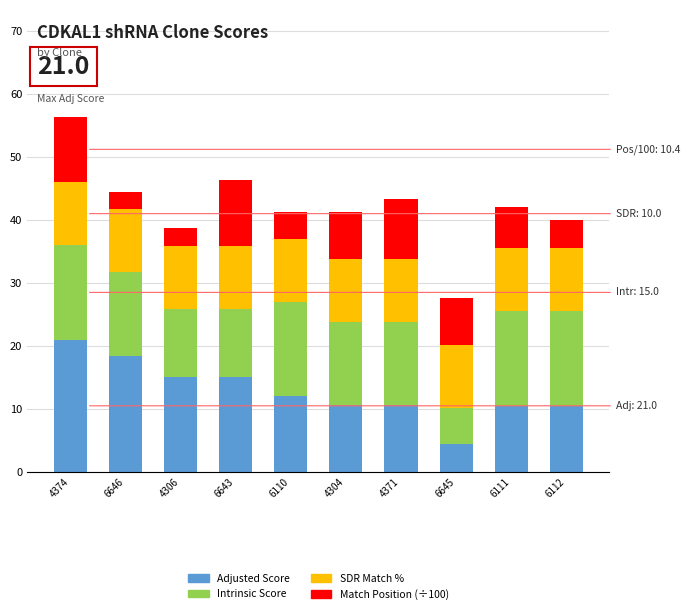

At which category is the sum across all series the highest?

4374